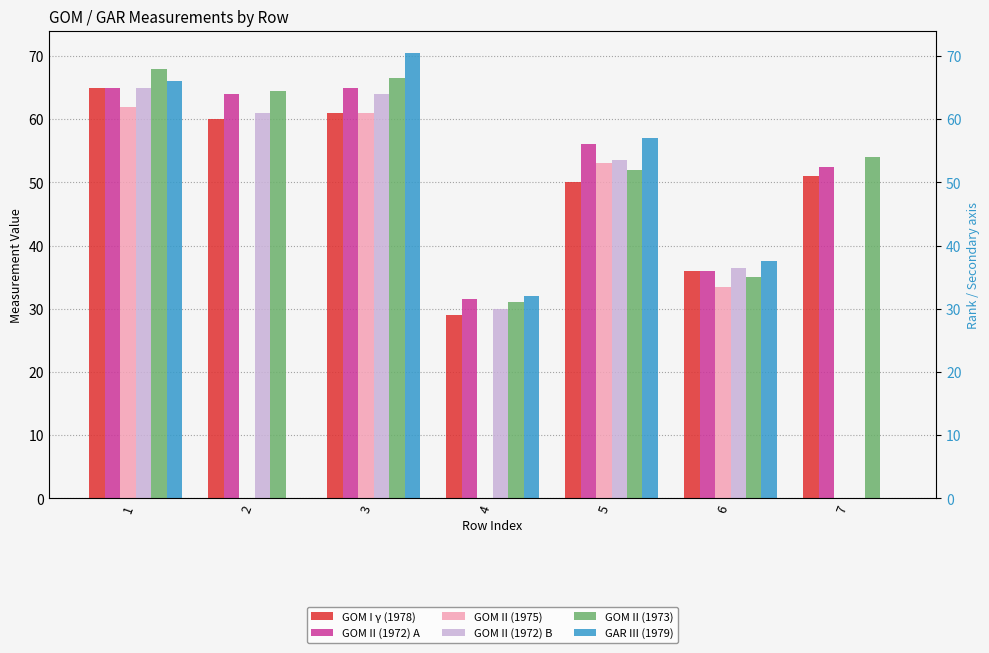

List the series in order of their peak value, lowest first.

GOM II (1975), GOM I γ (1978), GOM II (1972) A, GOM II (1972) B, GOM II (1973), GAR III (1979)